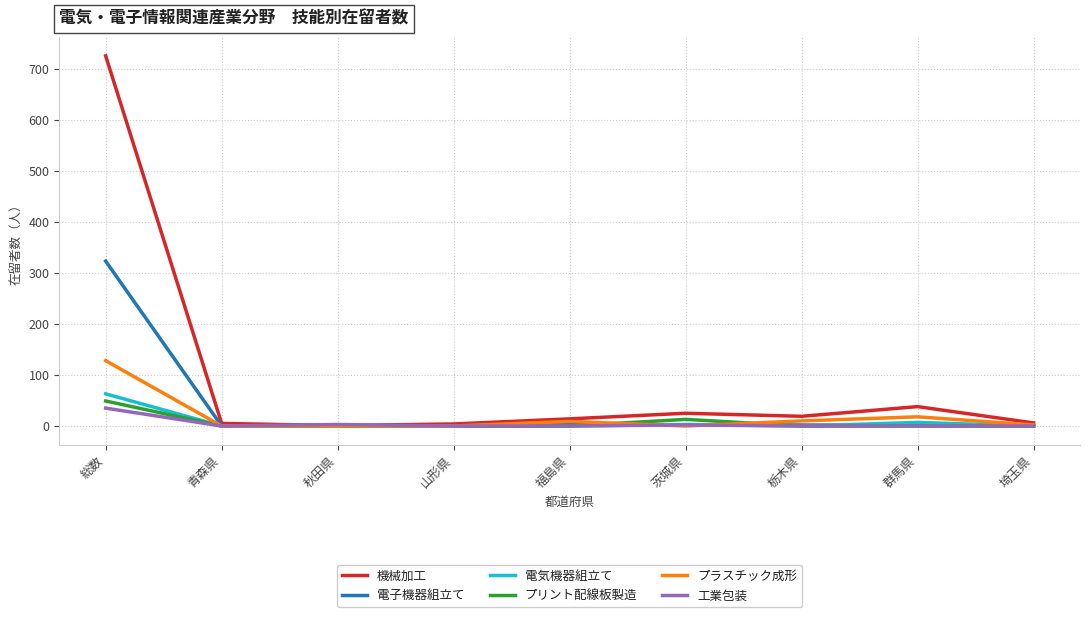

Does the chart have visible grid lines?

Yes